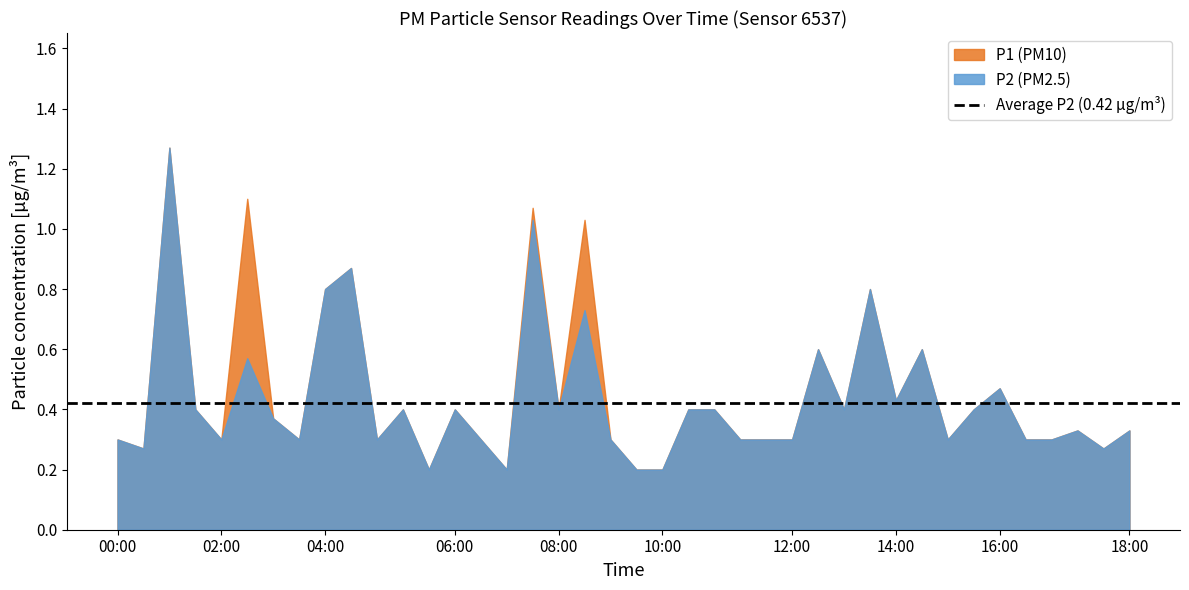

Rank the series at 12:00 from highest to lowest value.

P1, P2